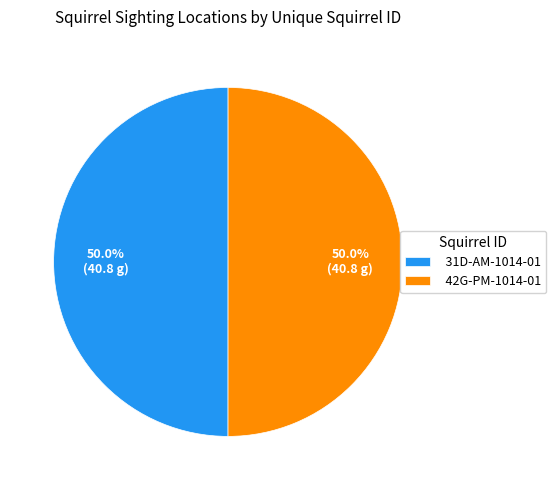

What is the total percentage of 31D-AM-1014-01 and 42G-PM-1014-01?

100.0%